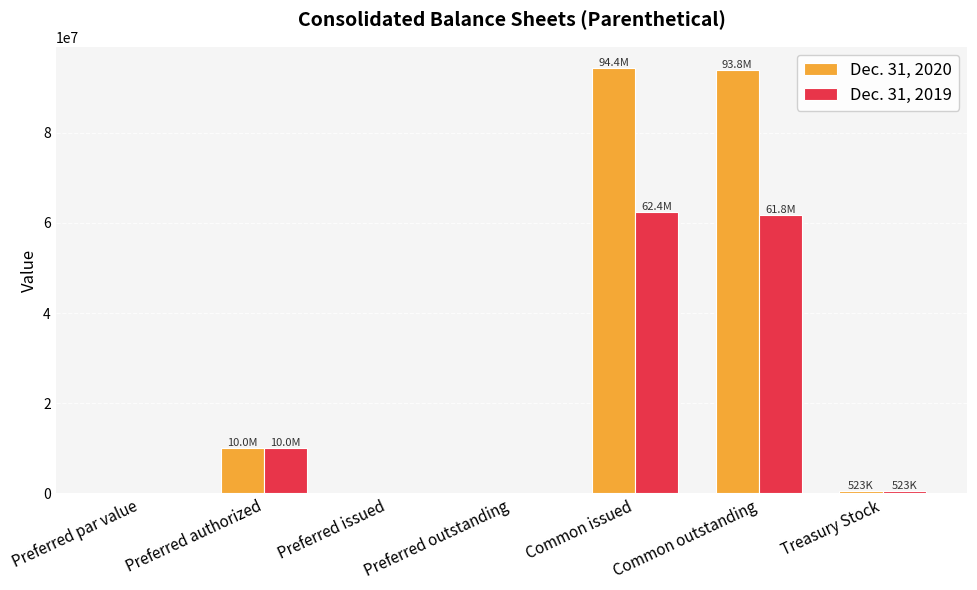

What is the maximum value shown in the chart?

94365015